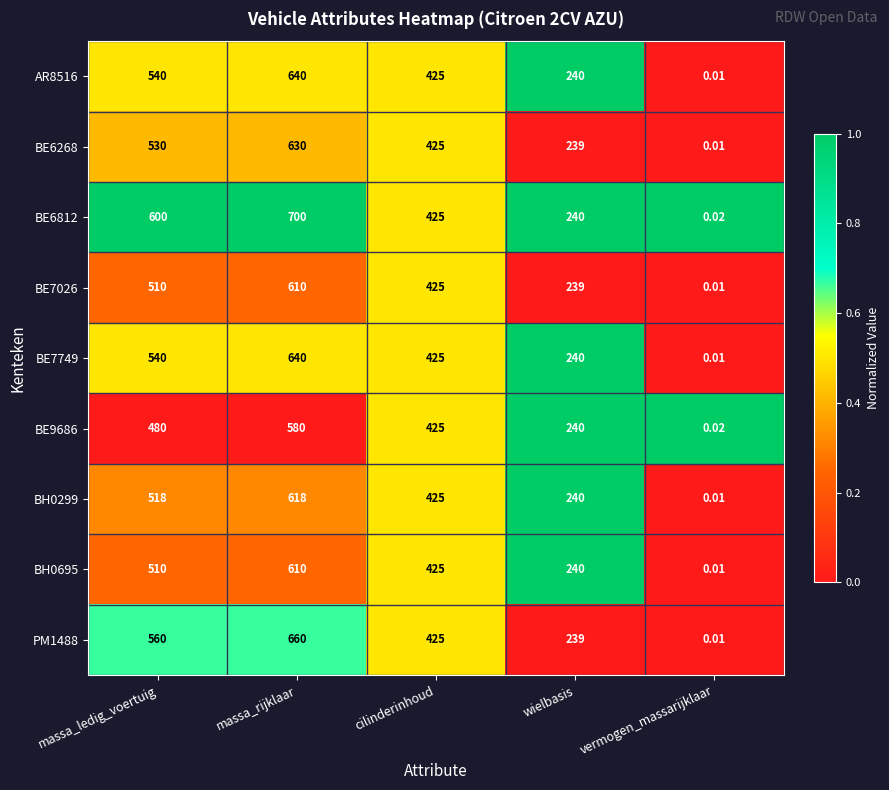

What is the total value across all series at cilinderinhoud?

3825.0